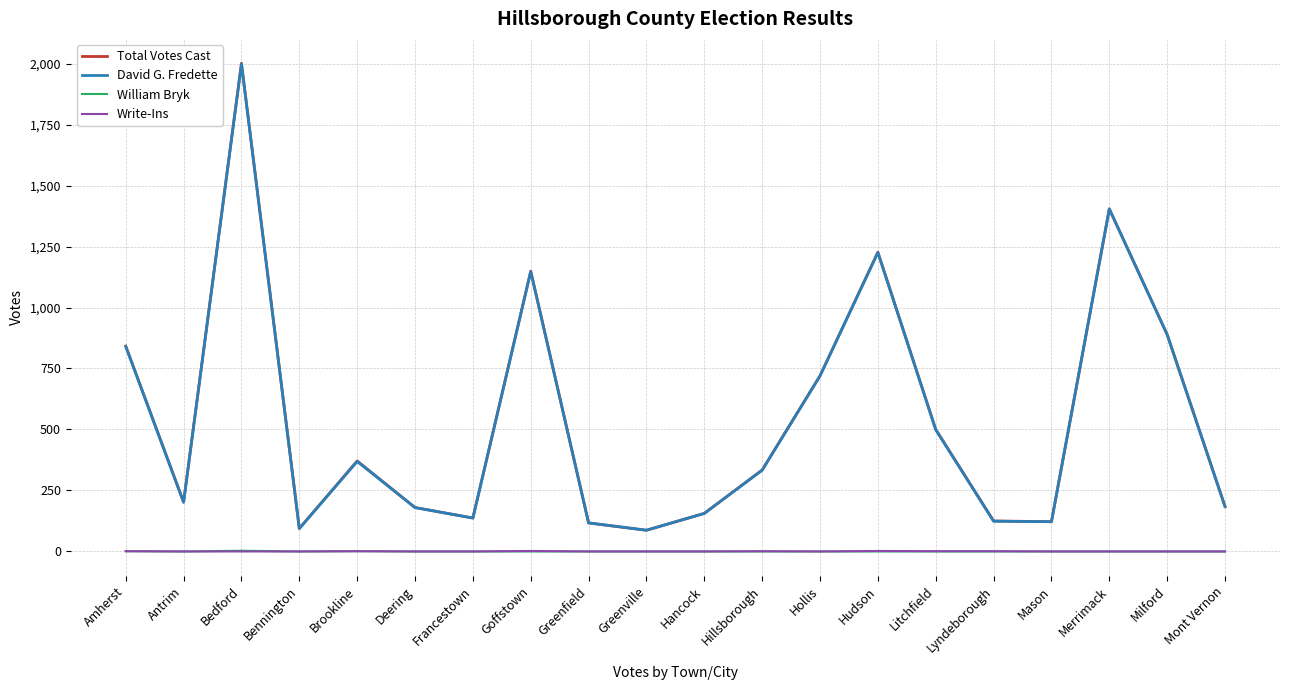

In William Bryk, how many points are higher than both neighbors (excluding endpoints)?

2